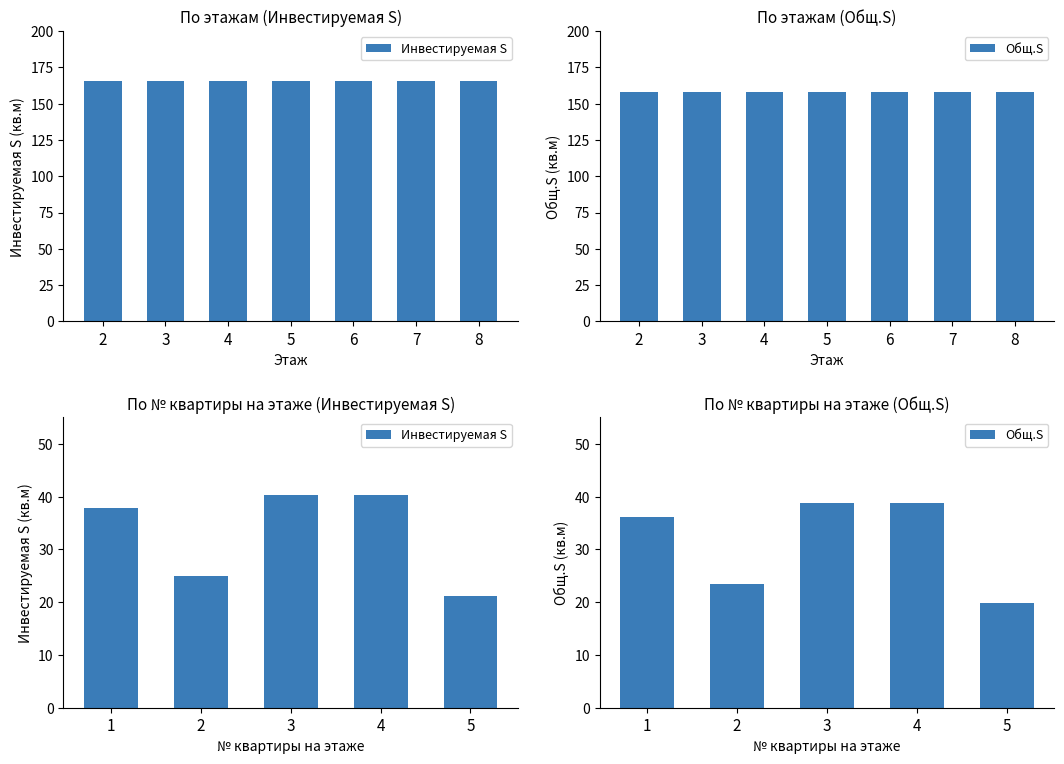

How many values in the Инвестируемая S series exceed 37?

3